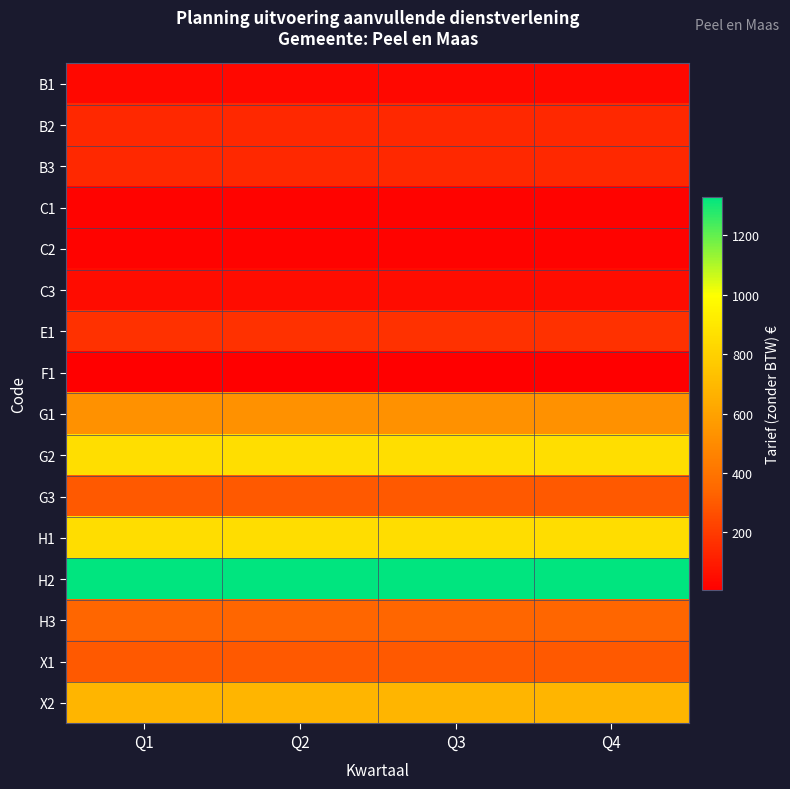

Which series has the widest spread of values?

B1